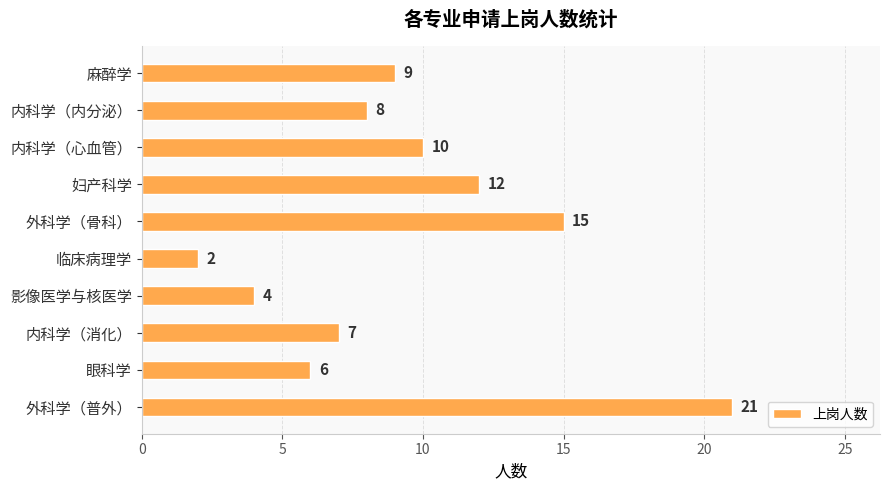

Read the value at 内科学（内分泌）, to the nearest 5.

10